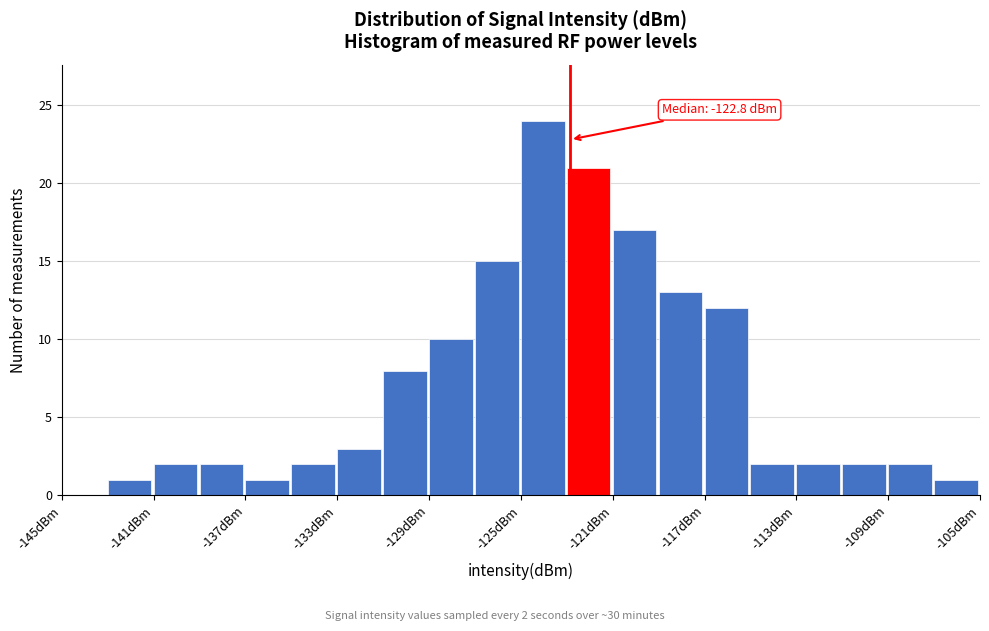

Which range on the x-axis has the tallest bar?

-125 to -123